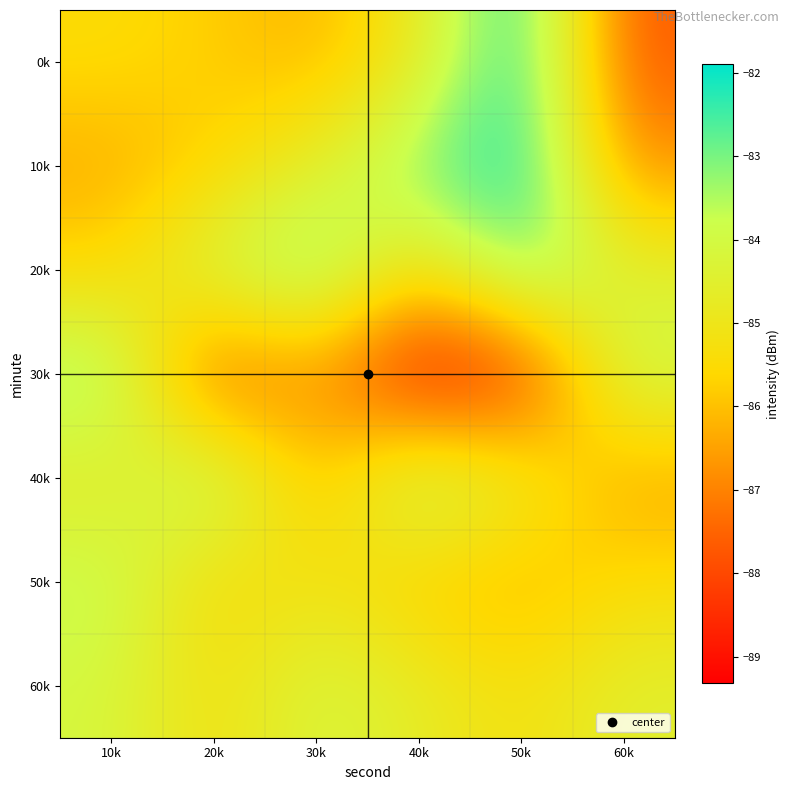

What is the total value across all series at 30k?

-595.5